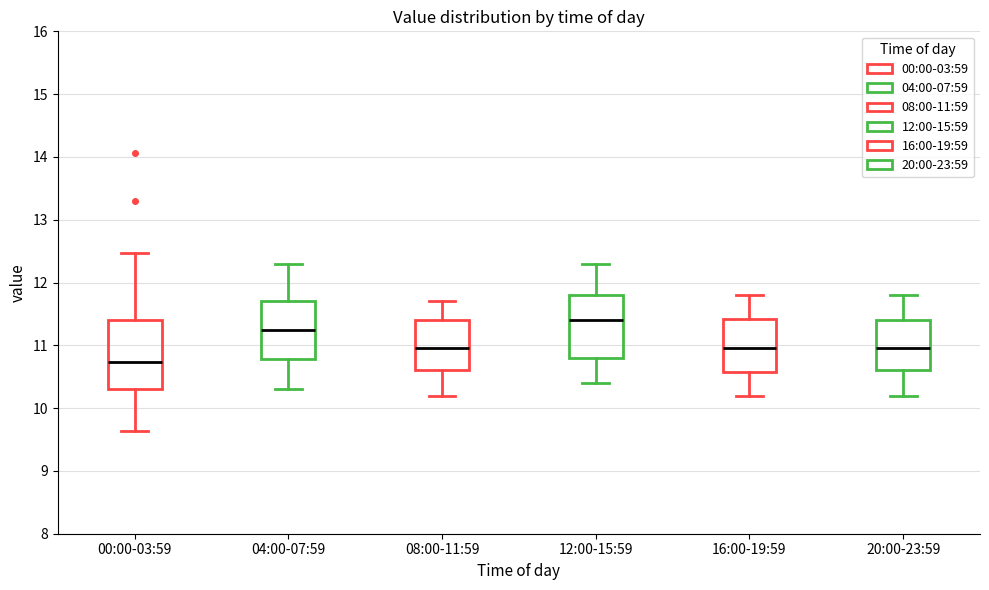

Where is the lower edge of the box for 16:00-19:59 on the y-axis? The values are not printed on the chart, so give them approximately, as read against the axis.

10.6